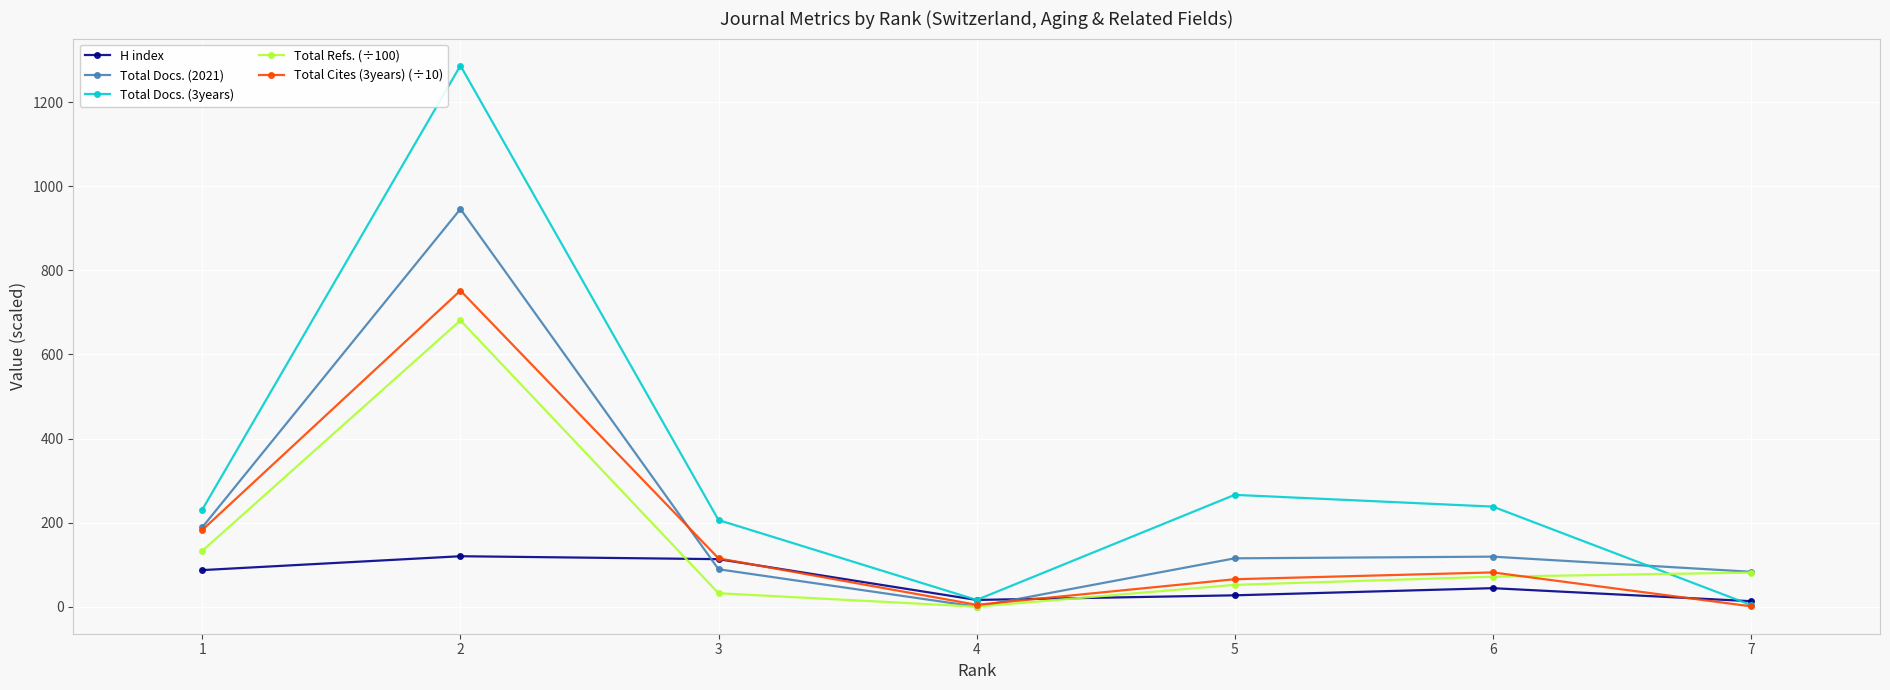

What is the value of the Total Cites (3years) (÷10) point at the 6th from the left?

81.5